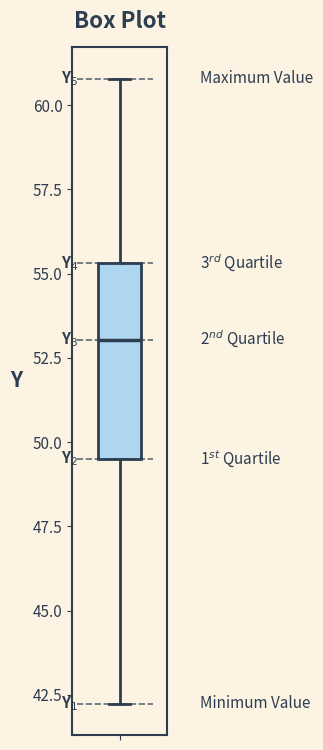

Read this box plot against the y-axis: the position of the median line, the range covered by the box, and the ends of both whiskers. The values are not printed on the chart, so give them approximately, as read against the axis.

median 53.0, box 49.5 to 55.5, whiskers 42.0 to 61.0